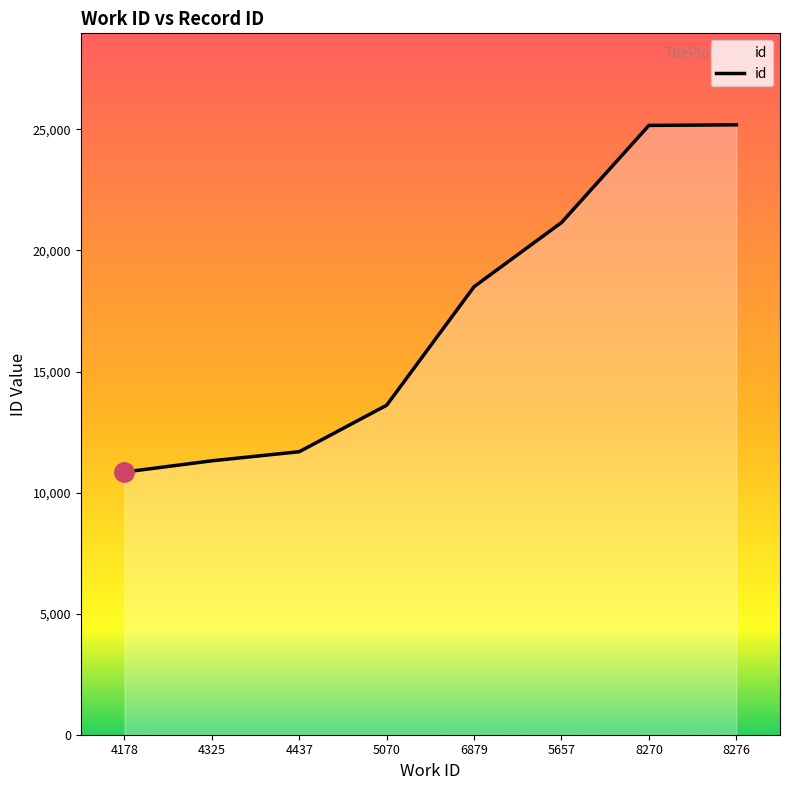

What is the sum of all values?

137471